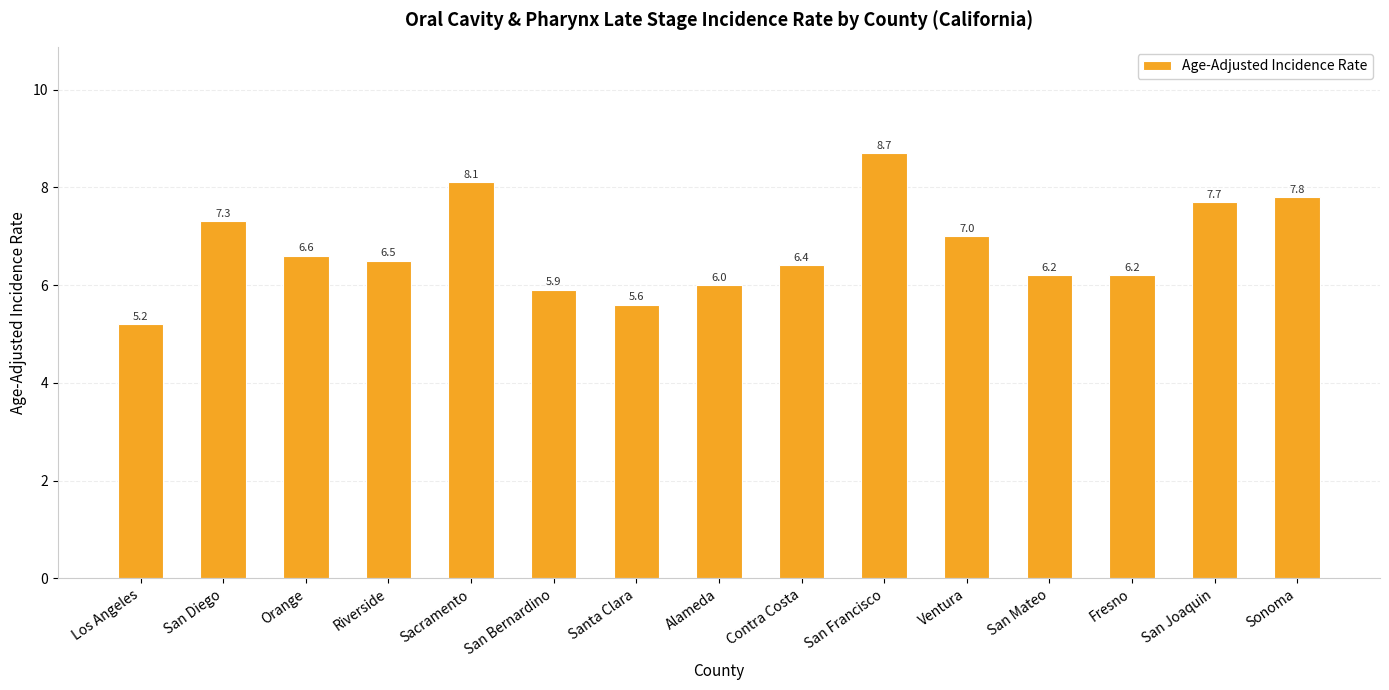

What is the label of the 14th bar from the right?

San Diego